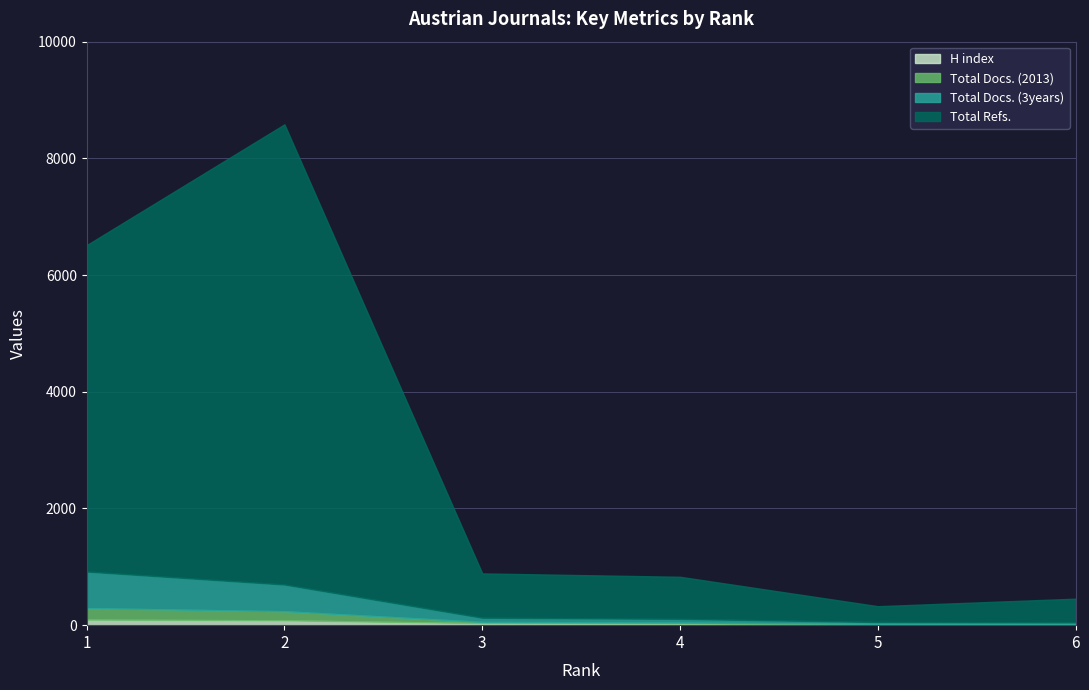

Is it true that H index equals 83 at 2?

True